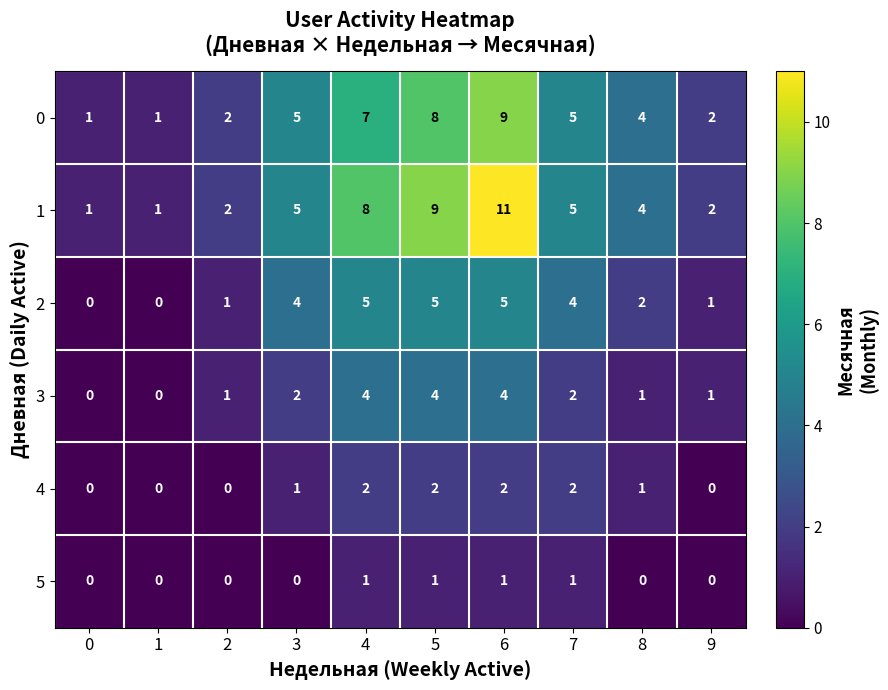

Rank the series by their maximum value, from lowest to highest.

5, 4, 3, 2, 0, 1